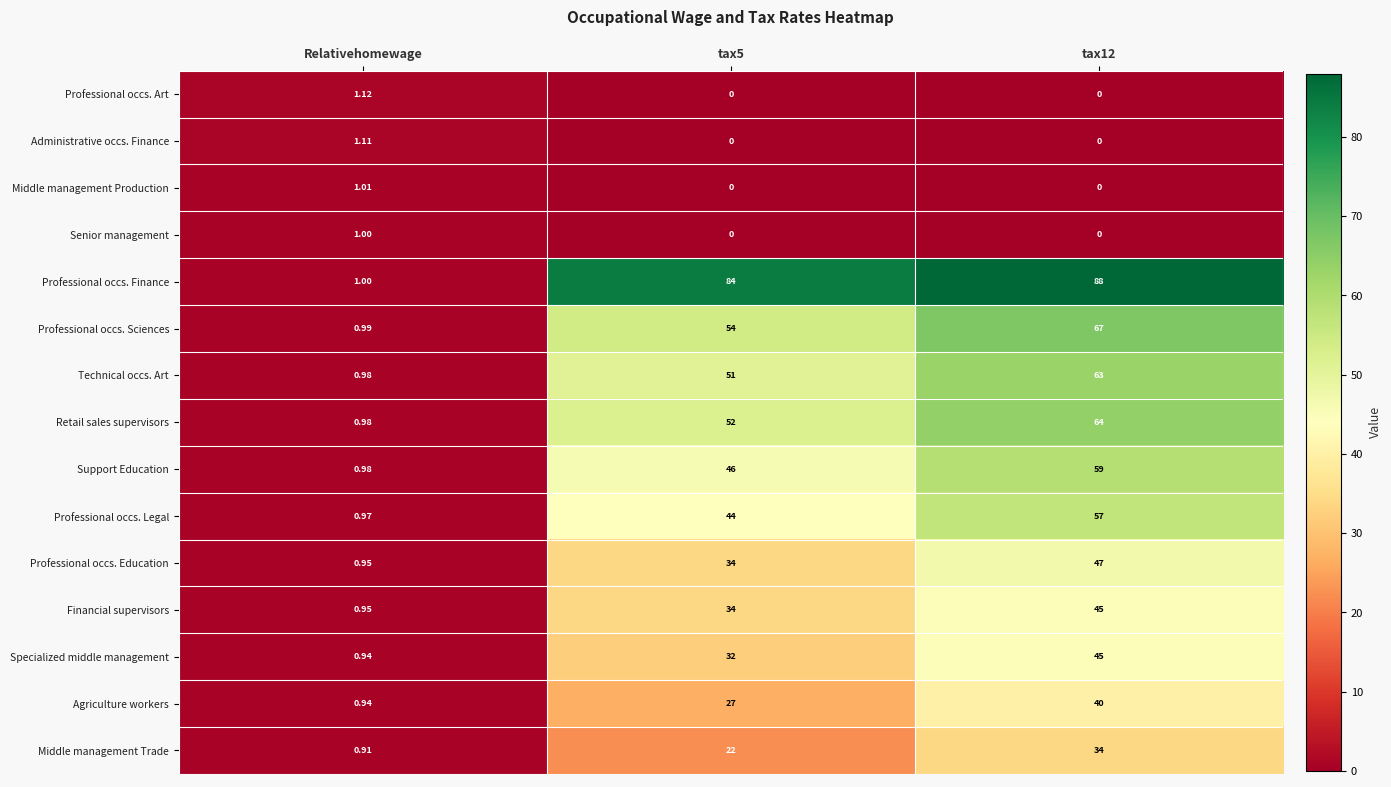

Is the value of Middle management Trade at tax12 greater than the value of Middle management Production at tax12?

Yes